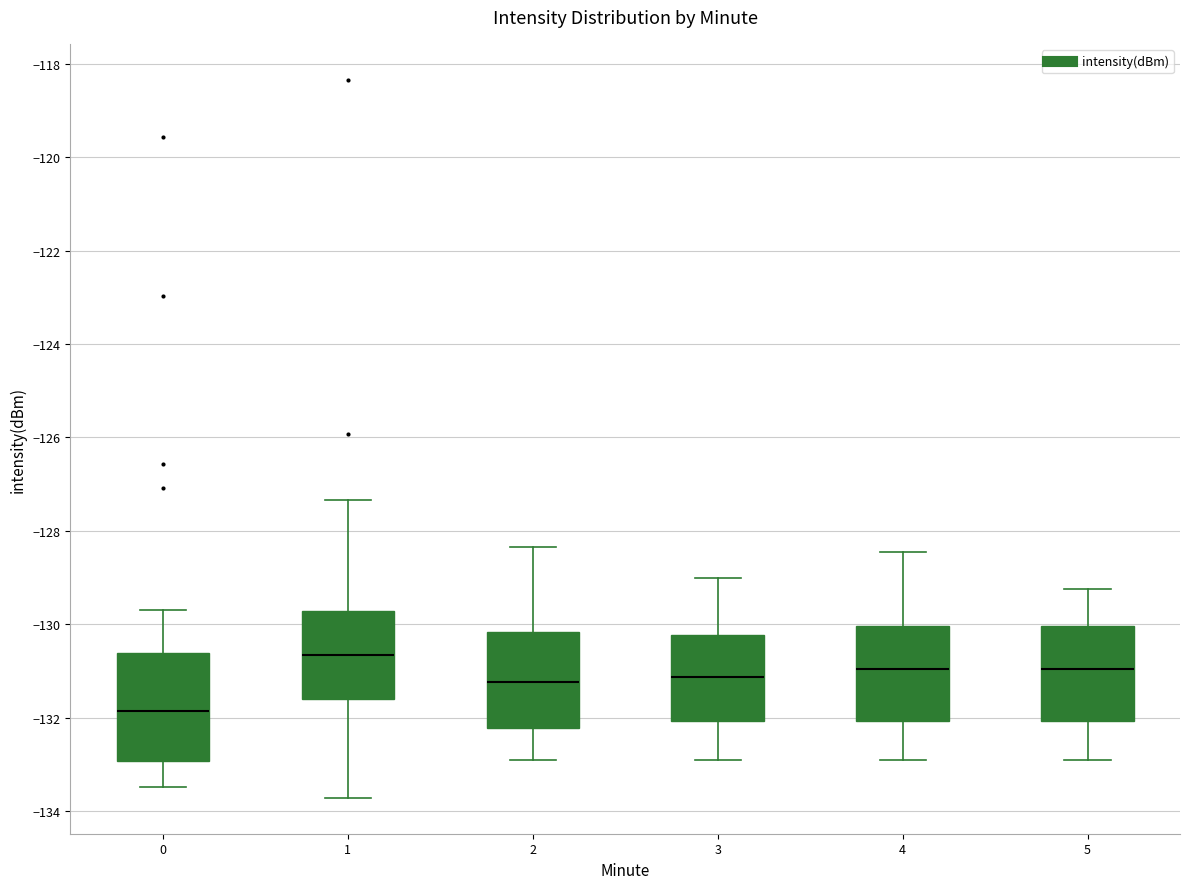

Which box is the tallest, from its lower edge to its upper edge?

0